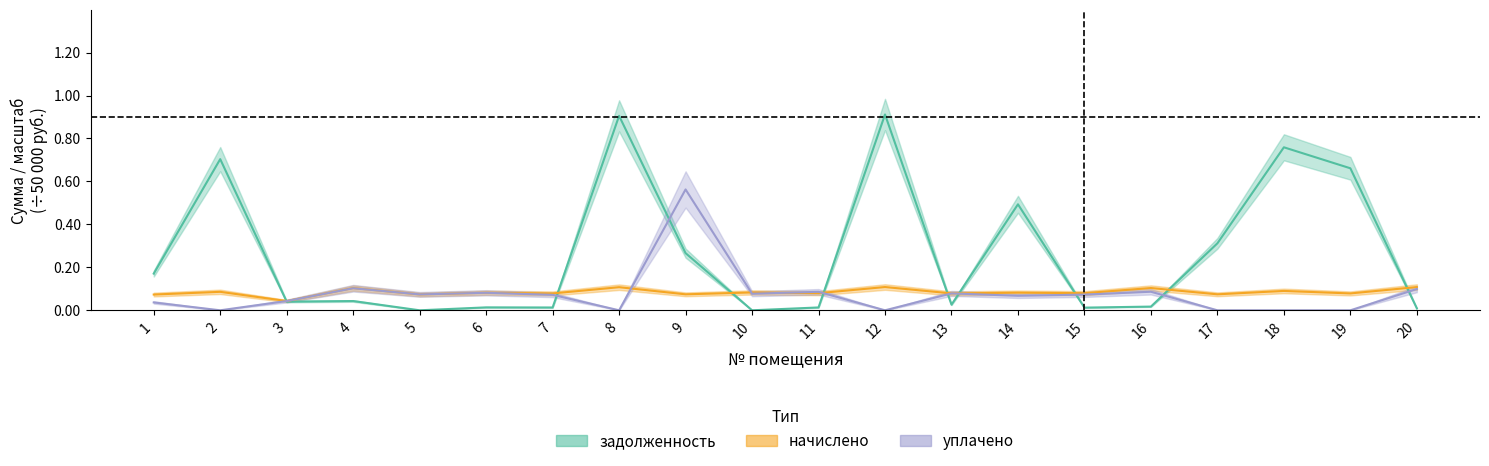

The уплачено series shows -0.2 at 19. True or false?

False